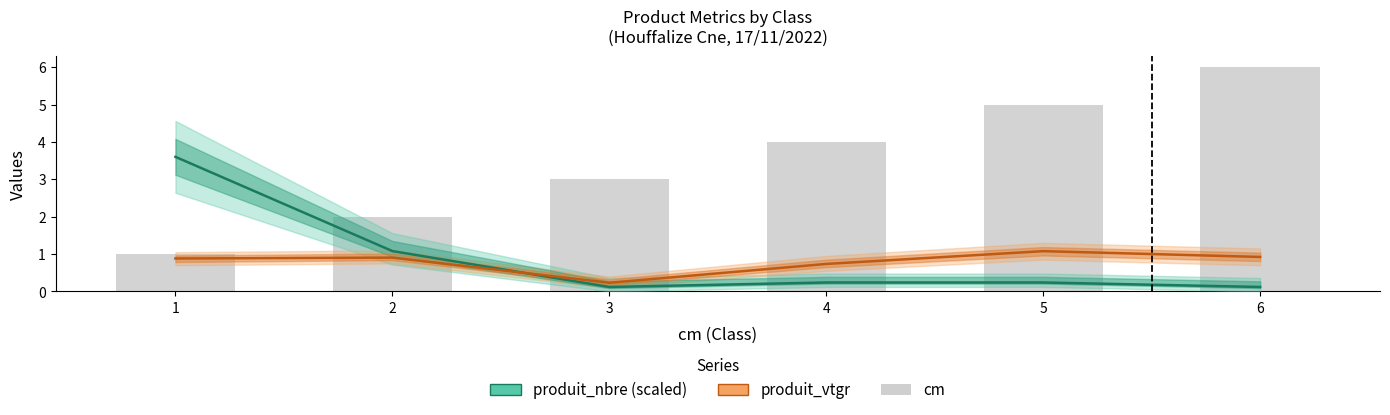

Which category has the highest value in the cm series?

6